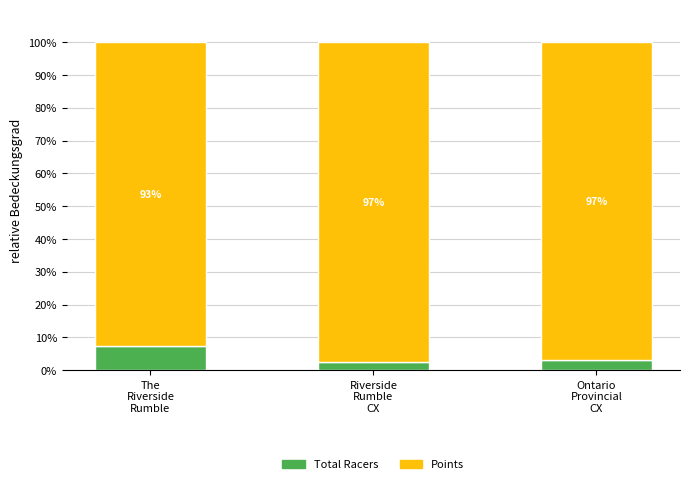

Which category has the lowest value in the Total Racers series?

Riverside
Rumble
CX